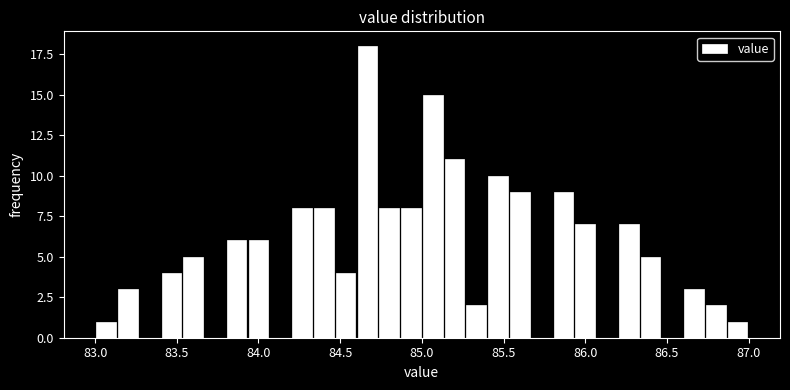

Read against the x-axis, roughly where is the centre of the tallest bar?

84.65